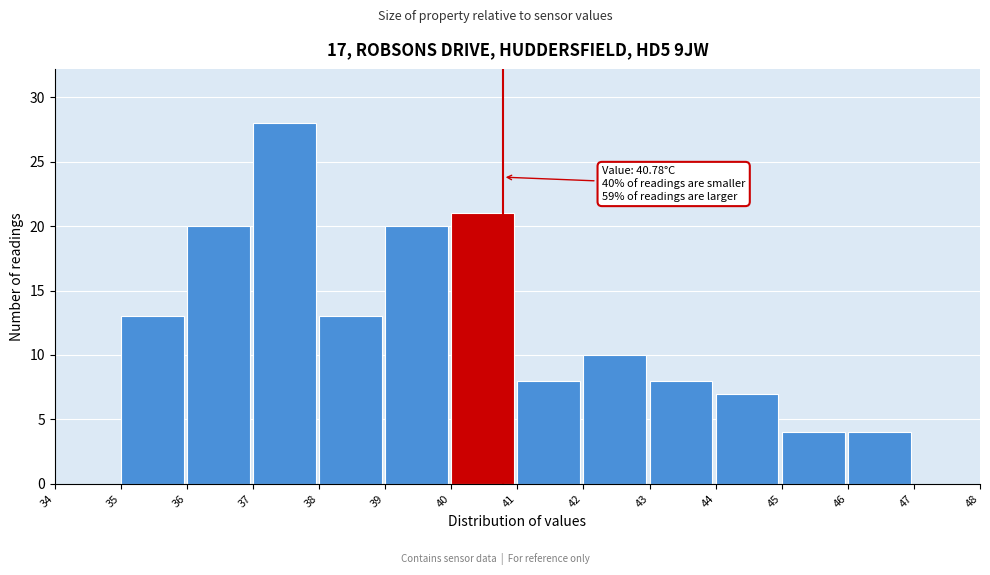

Which range on the x-axis has the tallest bar?

37 to 38